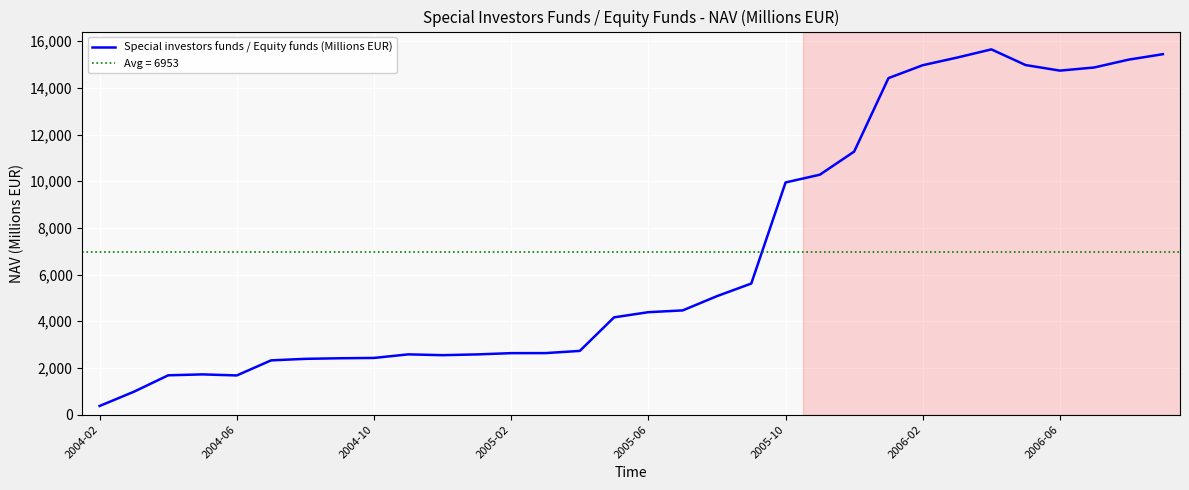

True or false: the data has more than 1 interior local peaks.

True